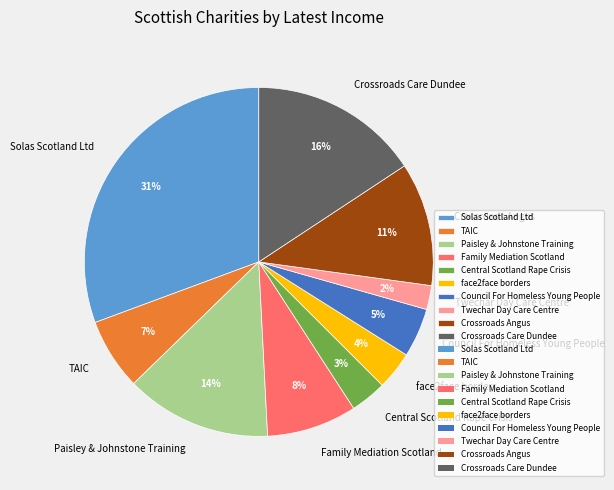

To the nearest percent, what portion does Solas Scotland Ltd represent?

31%